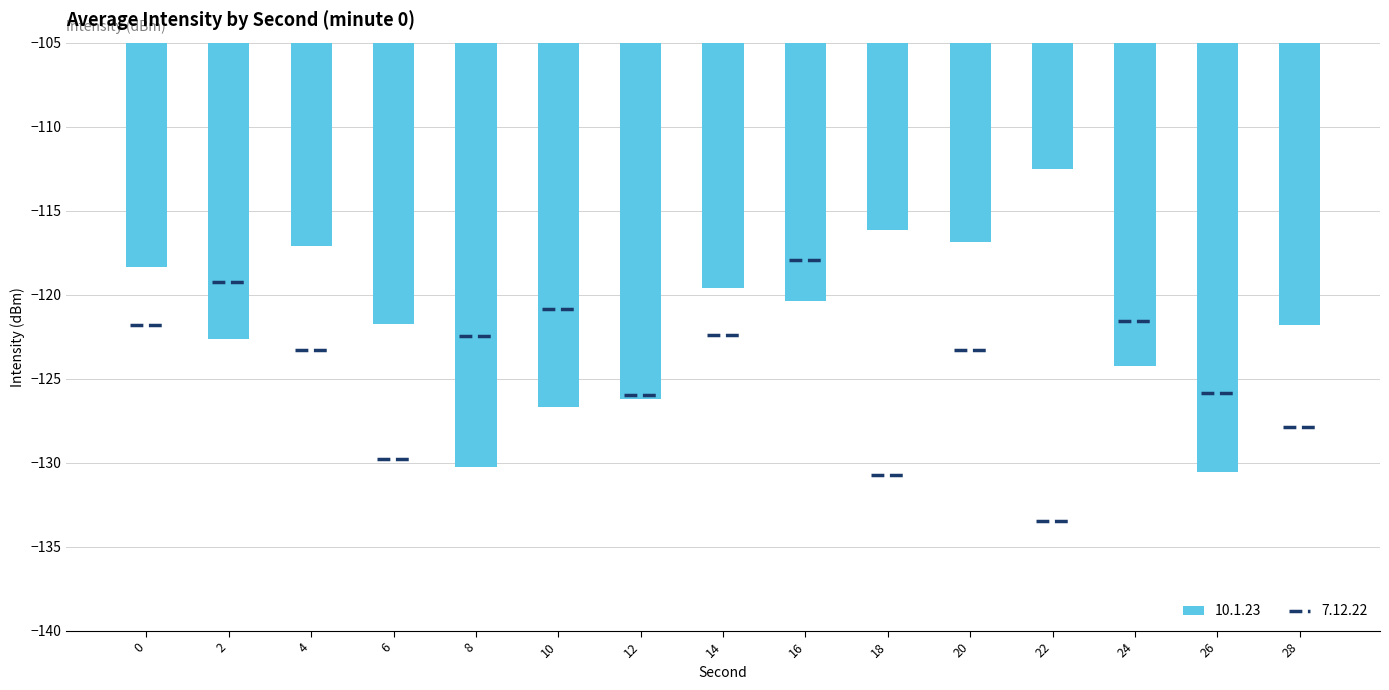

The chart shows a value of -116.9 at 20. True or false?

True